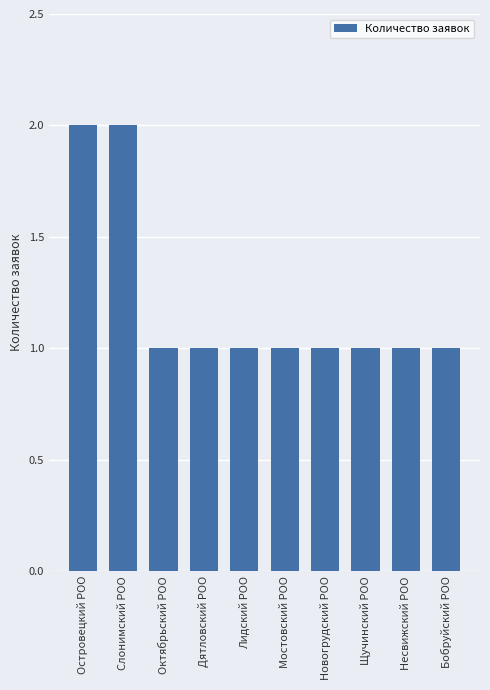

Does the chart contain any negative values?

No